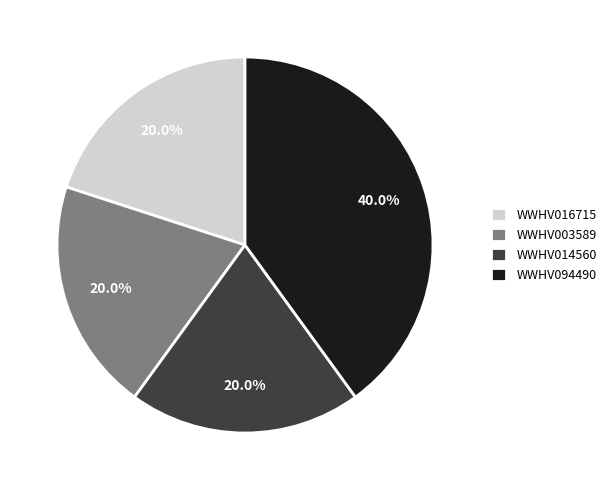

Is it true that WWHV014560 is 20% of the pie?

True